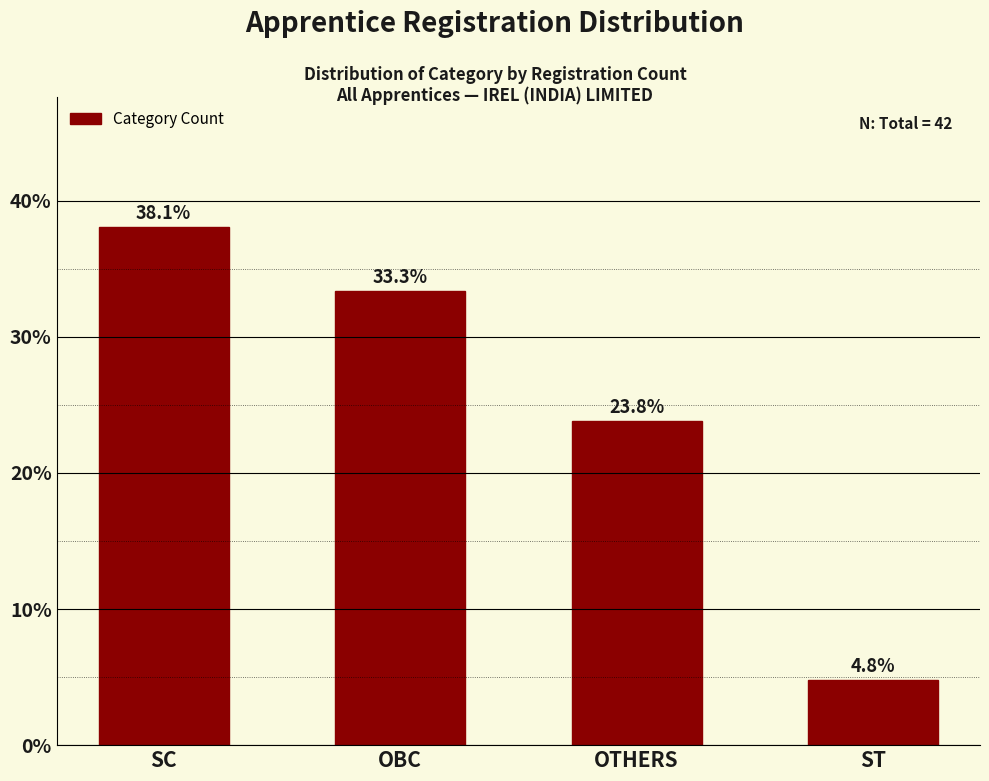

Reading left to right, what are all the values shown in this chart?

38.1	33.3	23.8	4.8